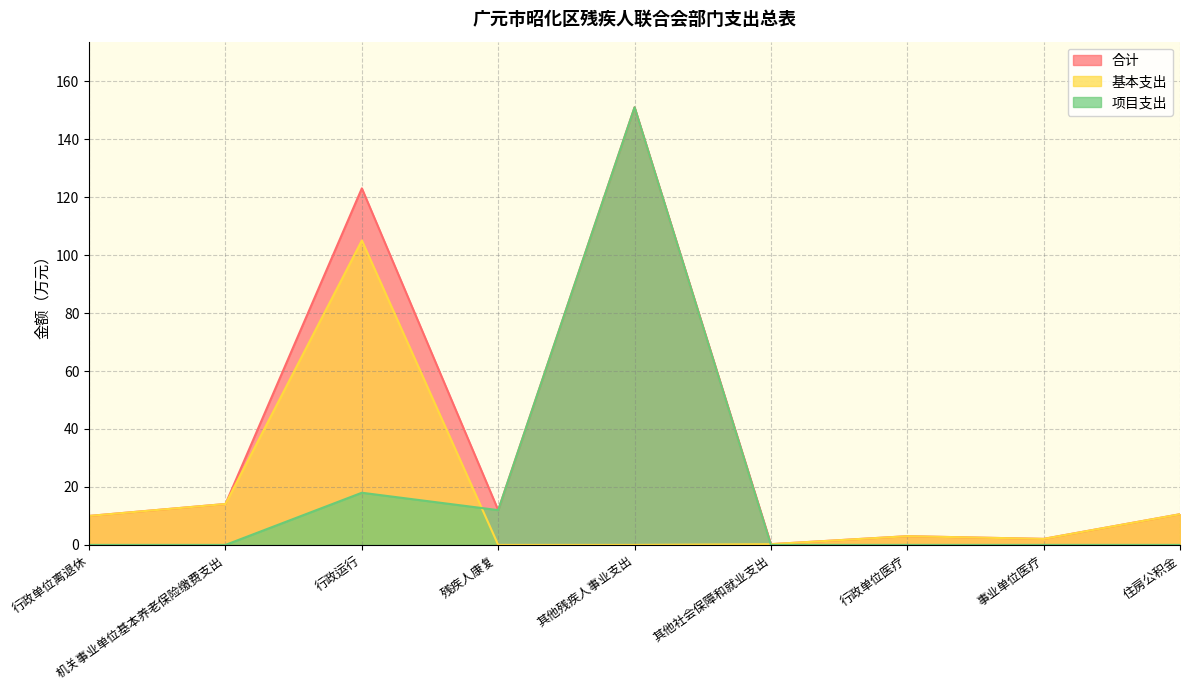

What is the total value across all series at 行政单位医疗?

6.0